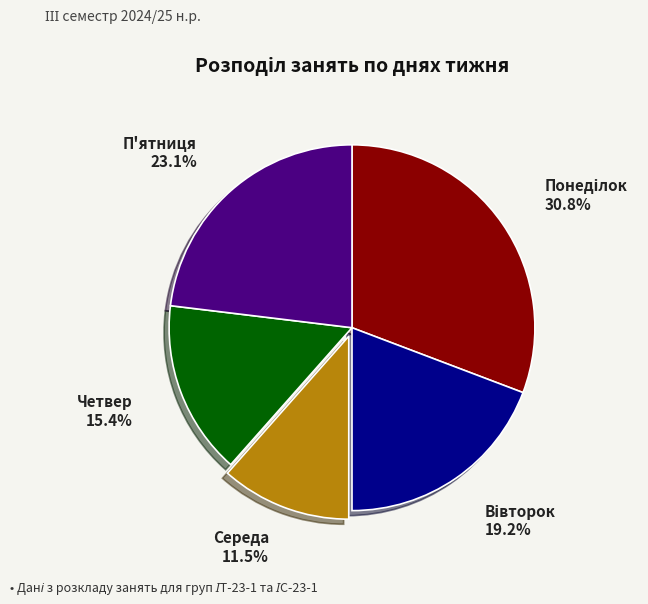

Which has a higher value, Середа or П'ятниця?

П'ятниця